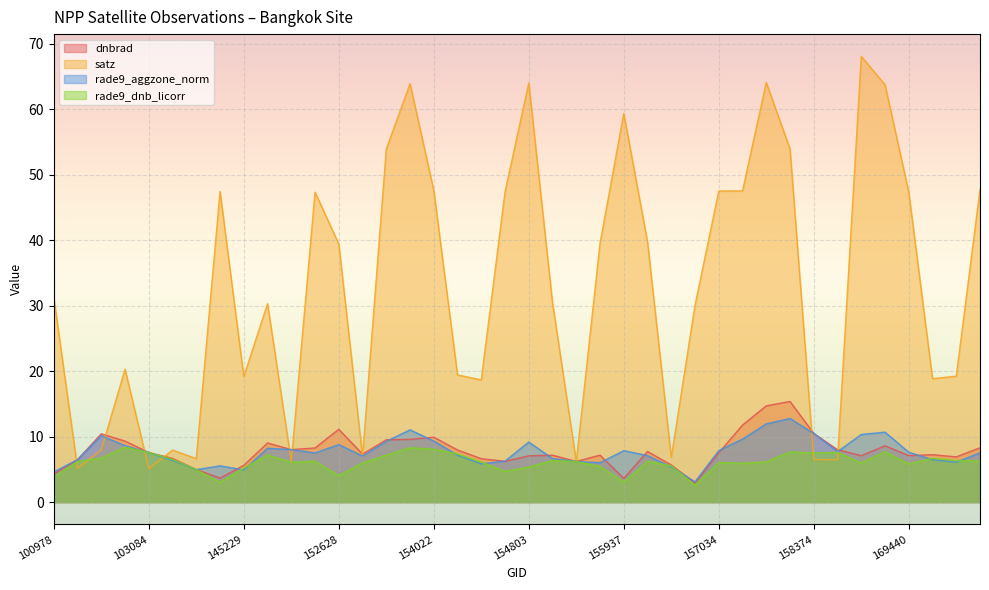

Is the value of dnbrad at 103686 greater than the value of satz at 158016?

No